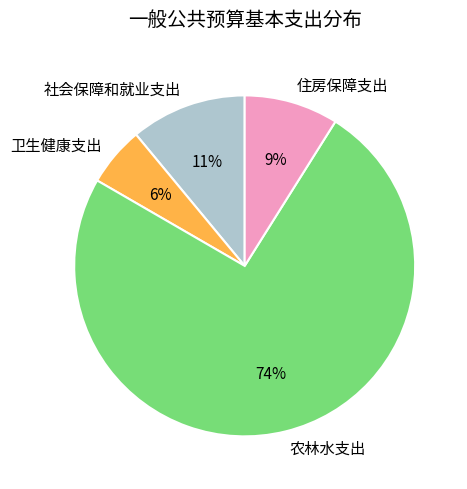

To the nearest percent, what is the average slice percentage?

25%